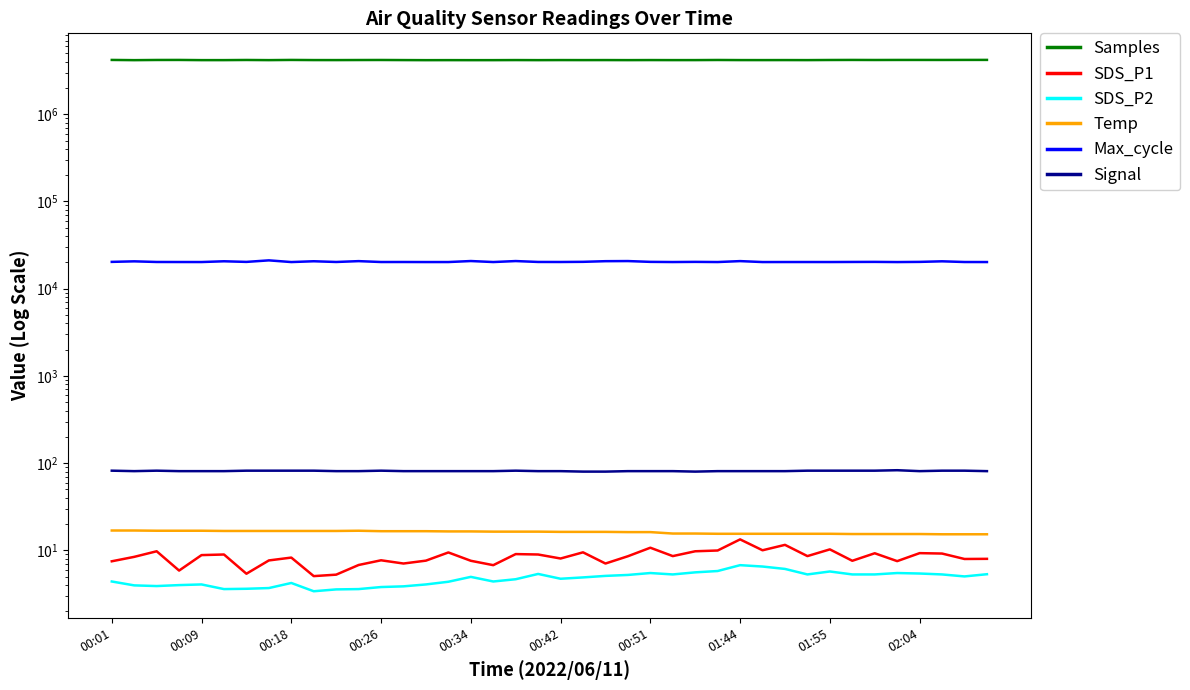

What is the spread (max minus min) of values at 30?

4178381.9